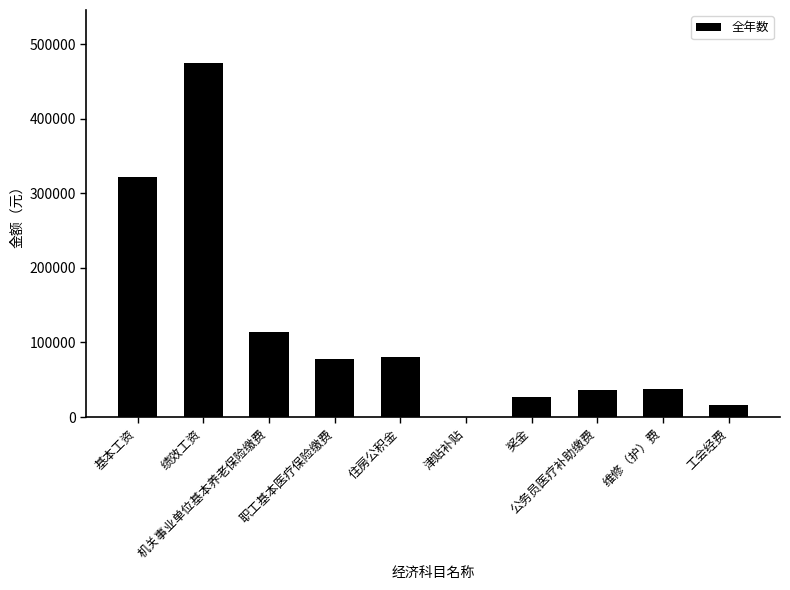

What is the greatest value displayed?

474408.0